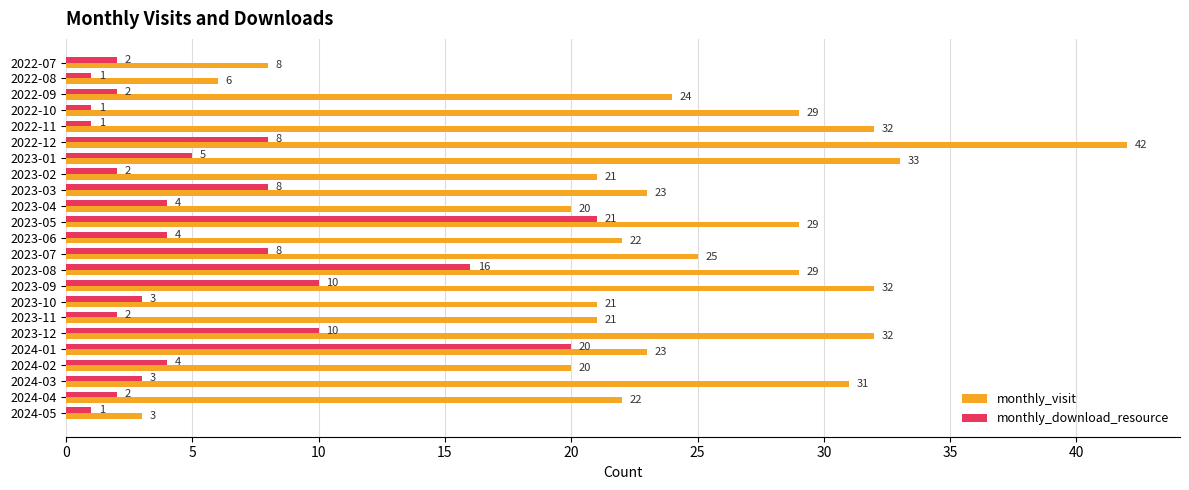

What is the total value across all series at 2023-08?

45